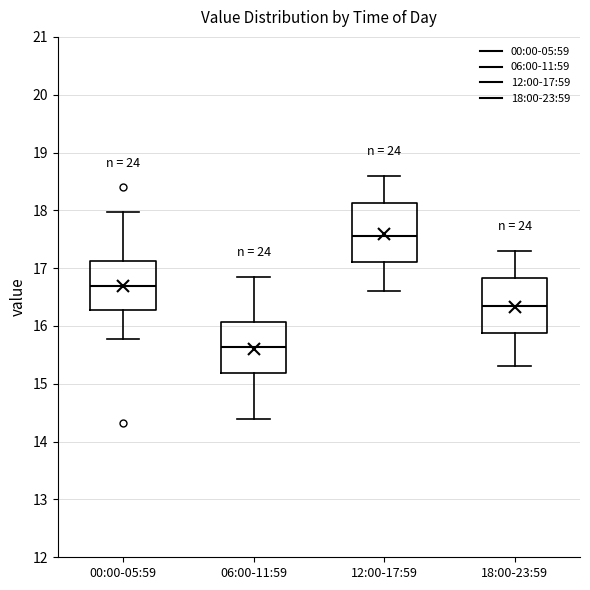

Reading left to right, read every box against the y-axis: the position of its median line, the range the box covers, and the ends of its whiskers. The values are not printed on the chart, so give them approximately, as read against the axis.

00:00-05:59: median 16.7, box 16.3 to 17.1, whiskers 15.8 to 18.0
06:00-11:59: median 15.6, box 15.2 to 16.1, whiskers 14.4 to 16.9
12:00-17:59: median 17.6, box 17.1 to 18.1, whiskers 16.6 to 18.6
18:00-23:59: median 16.4, box 15.9 to 16.8, whiskers 15.3 to 17.3